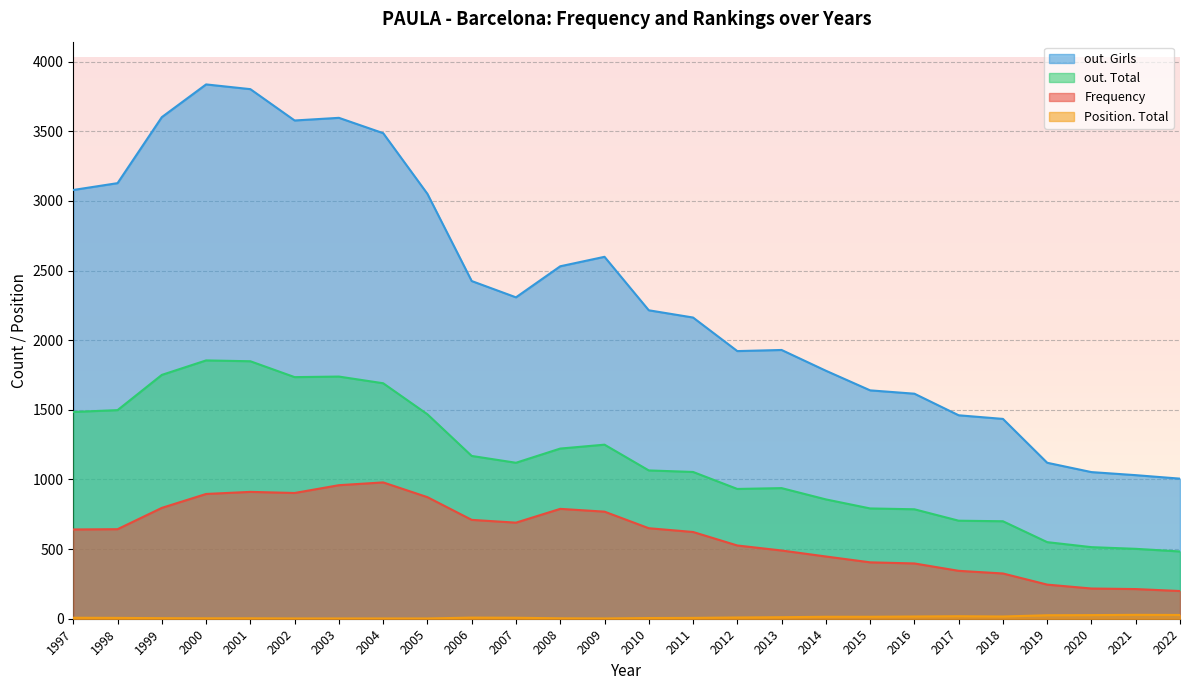

Reading left to right, transcribe all the data shown in this chart.

Frequency: 2022=199	2021=213	2020=217	2019=245	2018=325	2017=344	2016=397	2015=405	2014=447	2013=490	2012=526	2011=623	2010=650	2009=769	2008=789	2007=690	2006=710	2005=873	2004=979	2003=959	2002=903	2001=911	2000=896	1999=796	1998=643	1997=641
Position. Total: 2022=27	2021=28	2020=26	2019=25	2018=16	2017=18	2016=16	2015=14	2014=14	2013=11	2012=9	2011=6	2010=5	2009=2	2008=3	2007=7	2006=8	2005=2	2004=2	2003=2	2002=2	2001=3	2000=3	1999=4	1998=6	1997=7
out. Total: 2022=483	2021=502	2020=514	2019=550	2018=700	2017=704	2016=786	2015=792	2014=857	2013=938	2012=932	2011=1054	2010=1065	2009=1250	2008=1222	2007=1120	2006=1169	2005=1468	2004=1691	2003=1739	2002=1735	2001=1849	2000=1855	1999=1751	1998=1498	1997=1485
out. Girls: 2022=1006	2021=1031	2020=1053	2019=1120	2018=1435	2017=1461	2016=1616	2015=1640	2014=1781	2013=1930	2012=1922	2011=2163	2010=2215	2009=2599	2008=2531	2007=2308	2006=2425	2005=3051	2004=3487	2003=3597	2002=3578	2001=3803	2000=3837	1999=3602	1998=3128	1997=3079